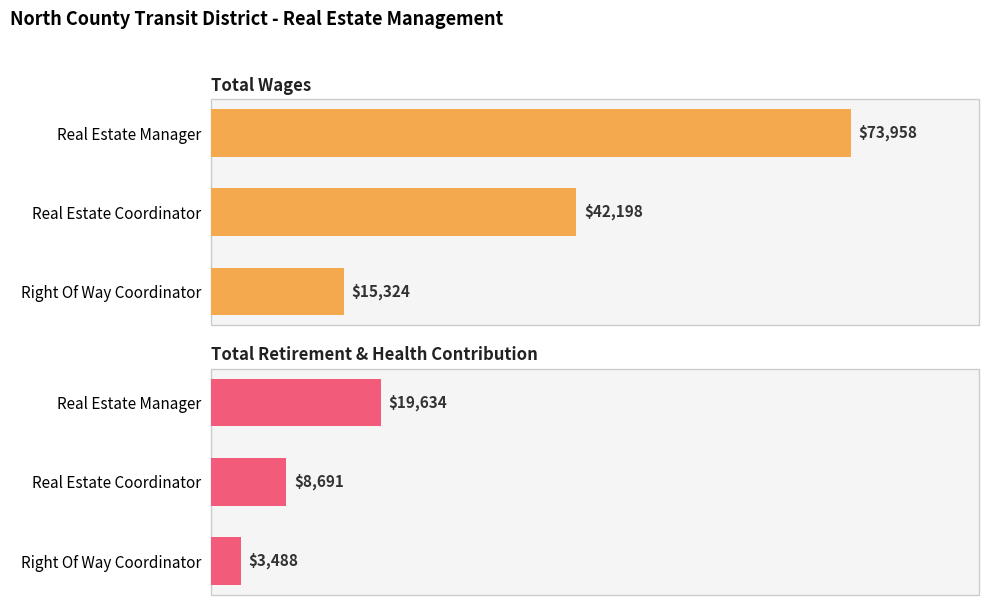

What is the average value of the Total Retirement & Health Contribution series?

10604